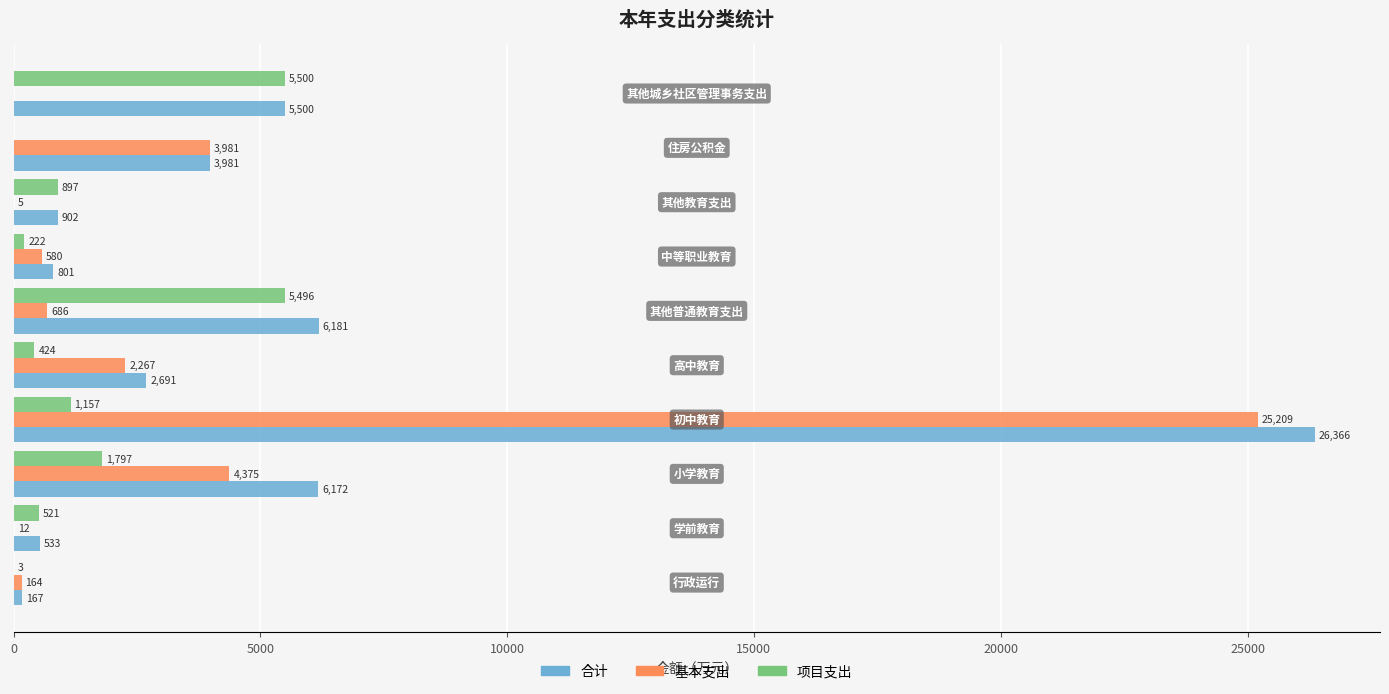

Rank the series by their maximum value, from lowest to highest.

项目支出, 基本支出, 合计